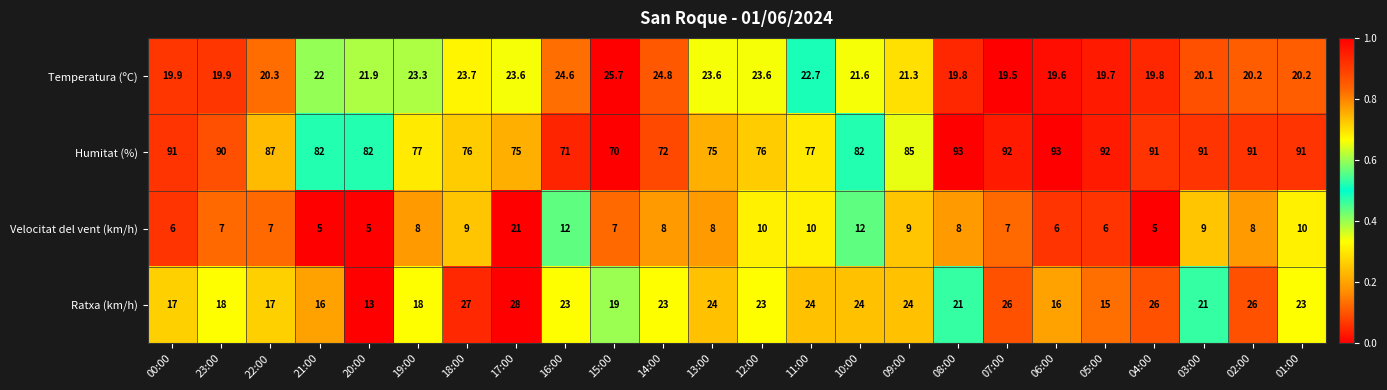

What is the difference between the second highest and minimum values in the Velocitat del vent (km/h) series?

7.0